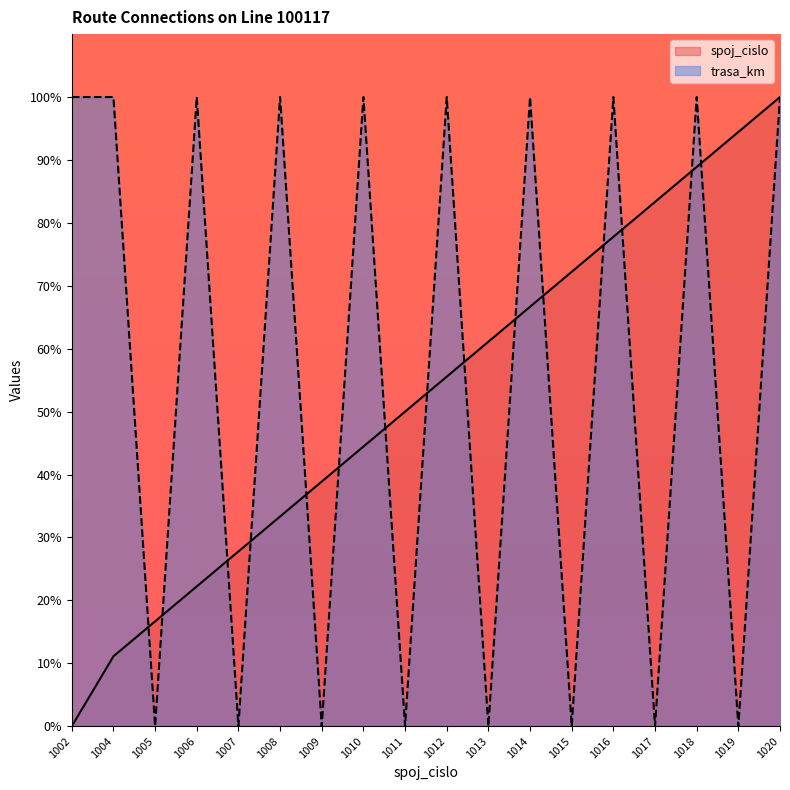

The spoj_cislo series shows 59.6 at 1008. True or false?

False